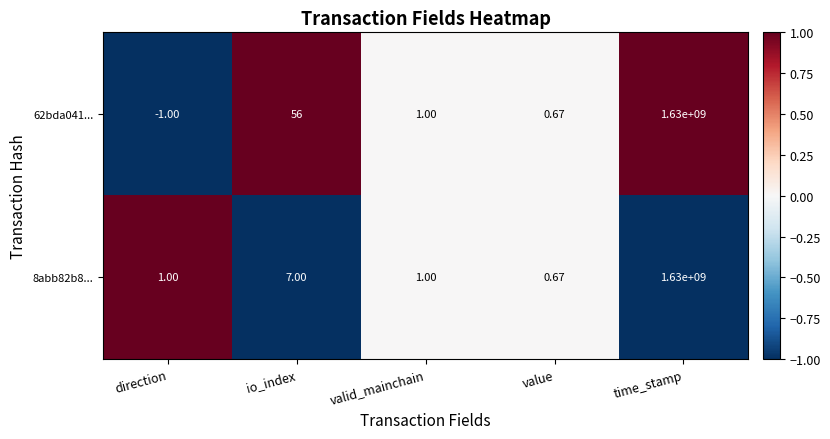

Rank the categories by 62bda041... value from highest to lowest.

time_stamp, io_index, valid_mainchain, value, direction